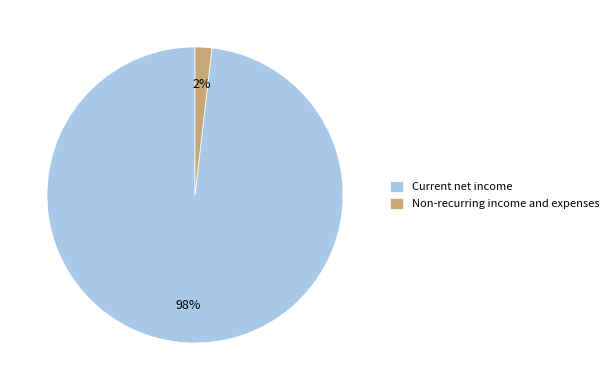

Is it true that Current net income is 98% of the pie?

True